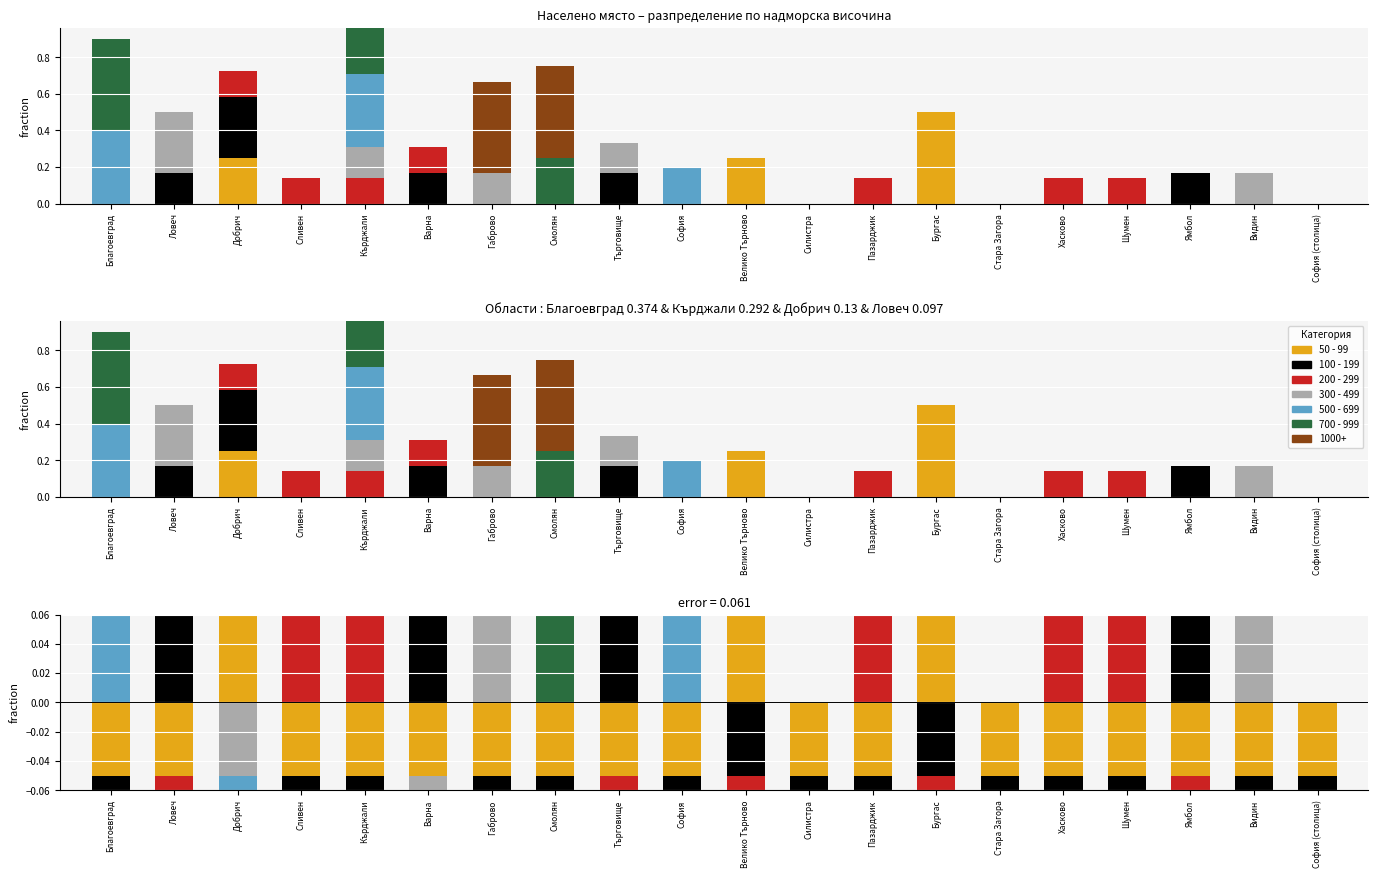

At which label does 200 - 299 reach its minimum?

Благоевград